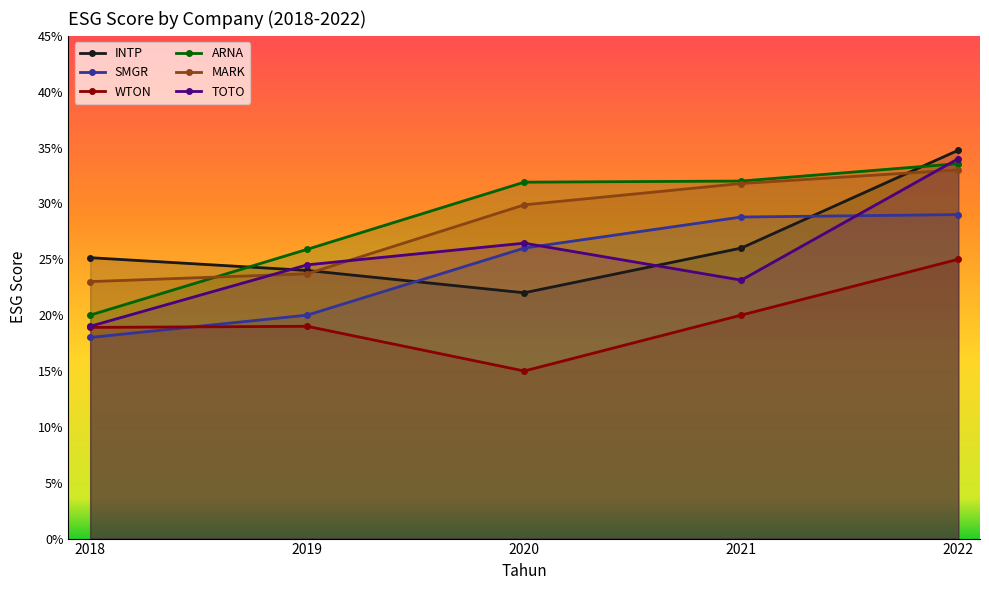

What is the value of the MARK point at the 3rd from the left?

0.3